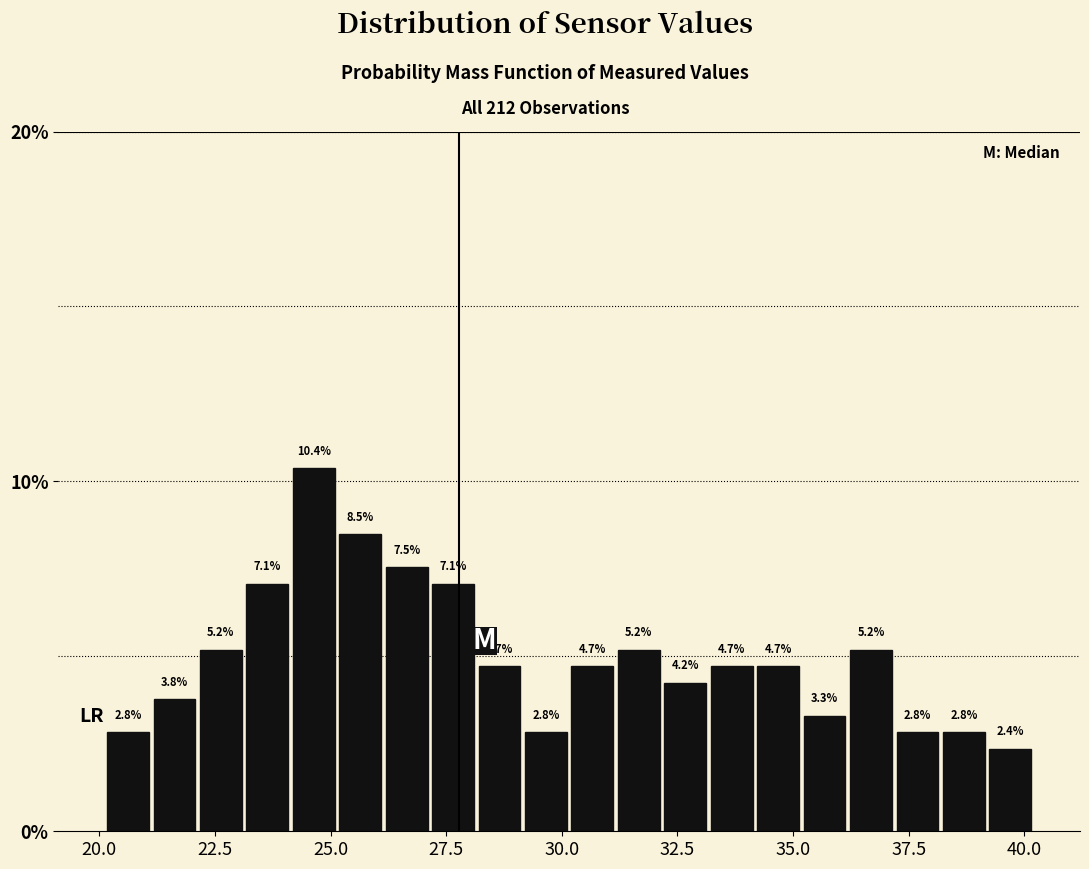

Read against the x-axis, roughly where is the centre of the tallest bar?

24.5